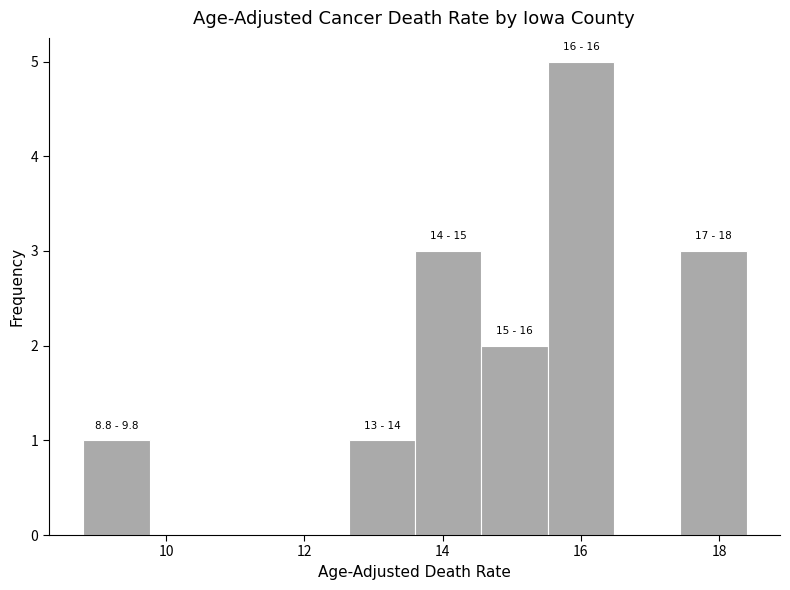

Which range on the x-axis has the tallest bar?

15.52 to 16.48